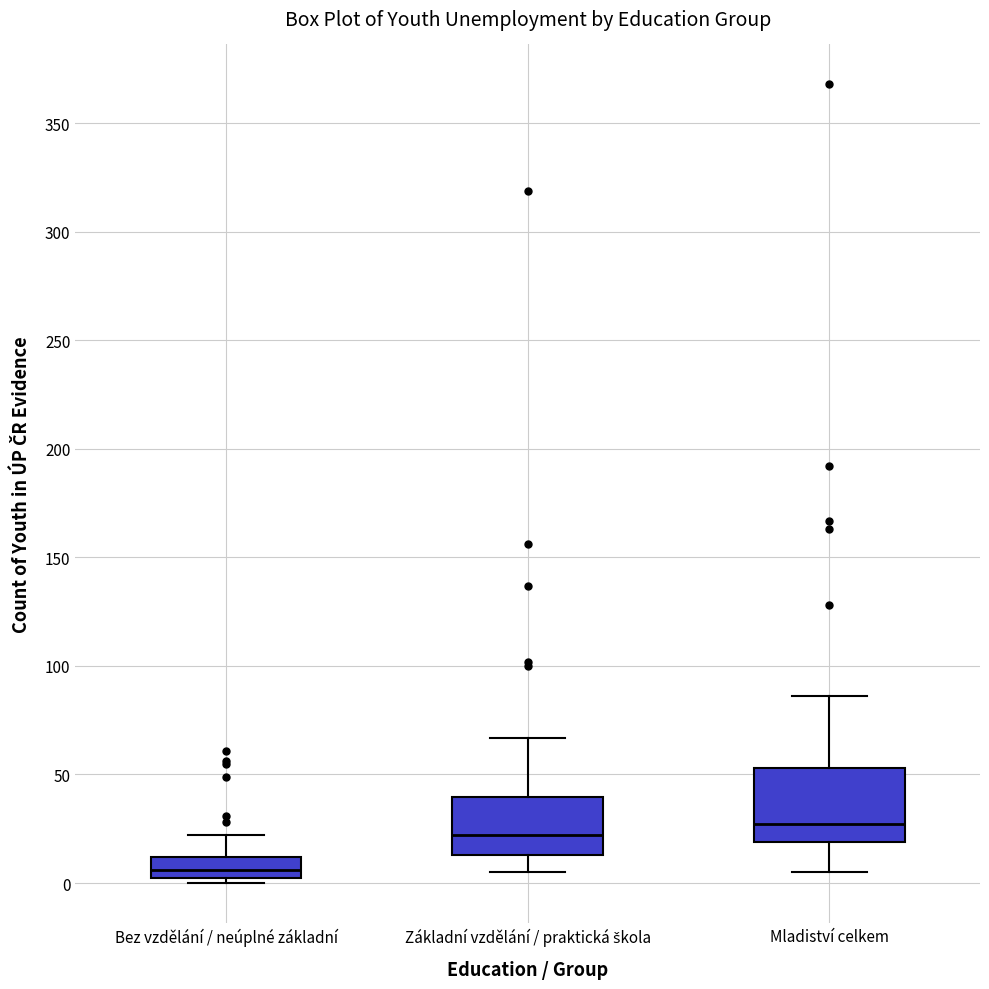

Which box is the tallest, from its lower edge to its upper edge?

Mladiství celkem